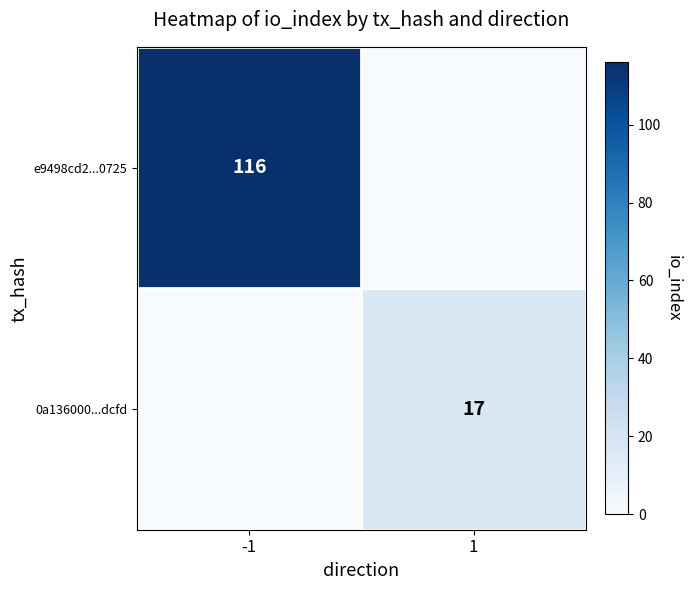

True or false: 0a136000...dcfd has a value of 17 at 1.

True